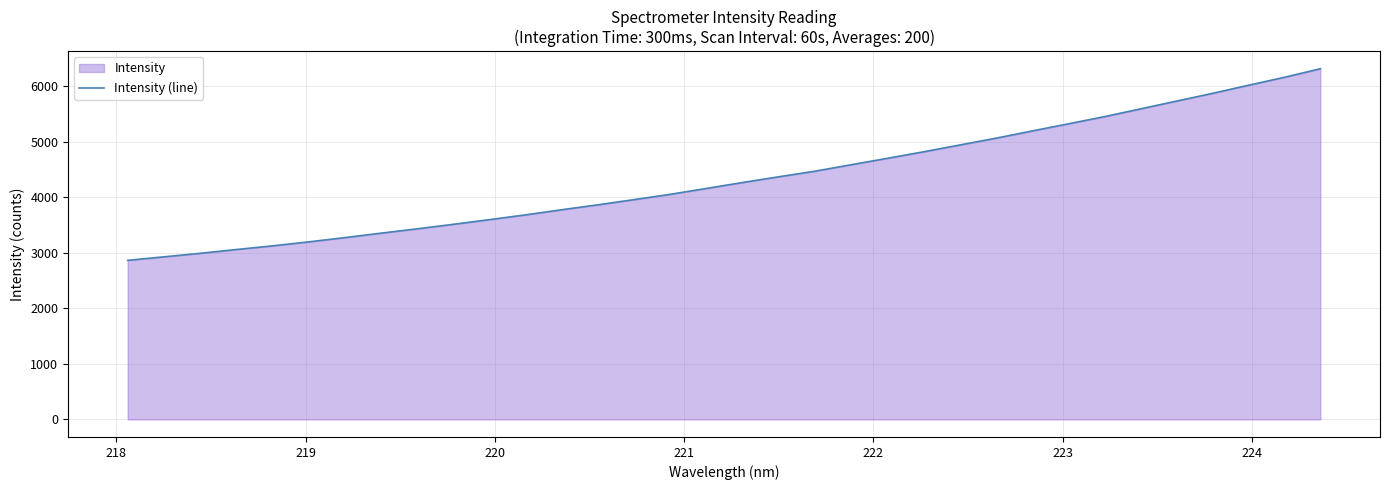

What is the minimum value shown in the chart?

2865.2